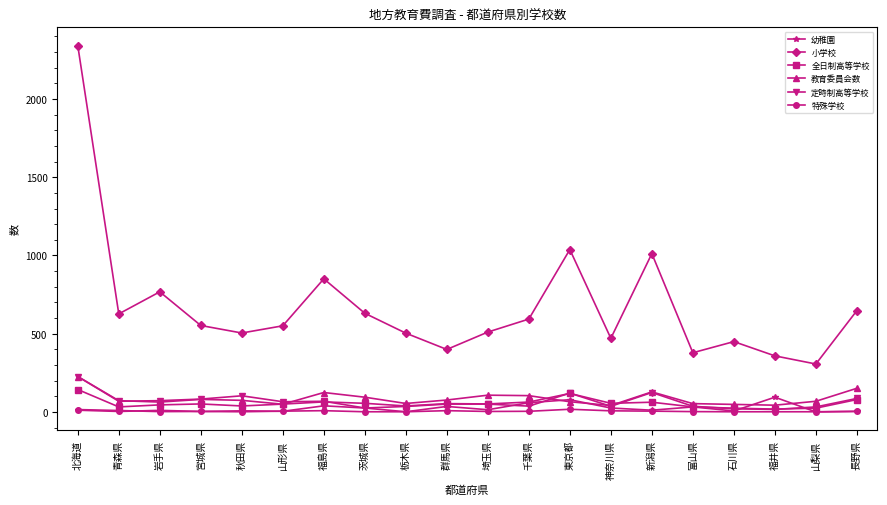

What is the sum of the 全日制高等学校 values at 宮城県 and 長野県?

132